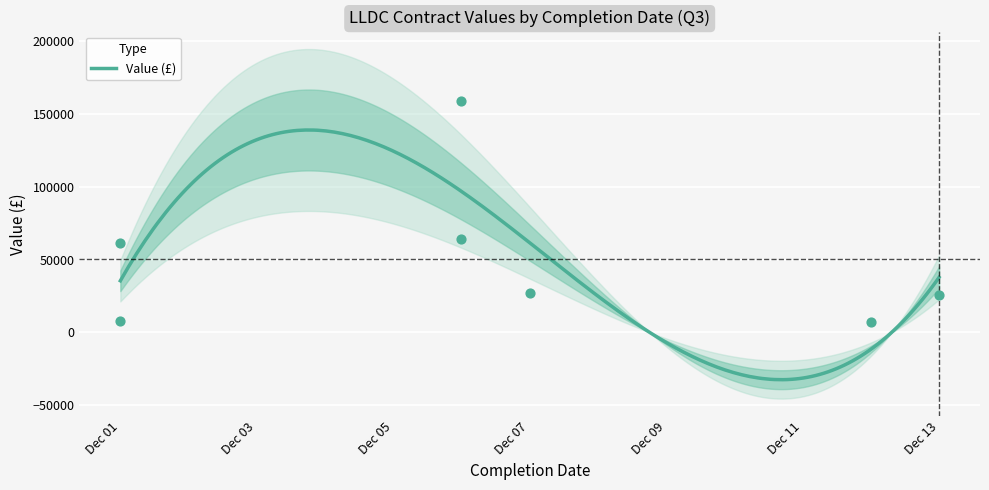

What is the ratio of the value at 2022-12-06 to the value at 2022-12-01?

19.9